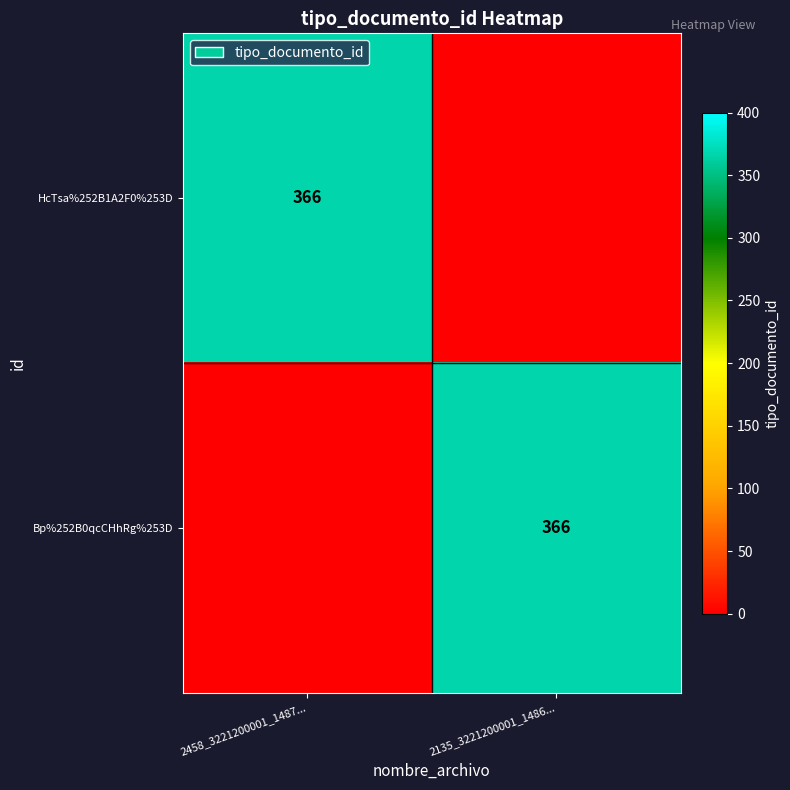

True or false: Bp%252B0qcCHhRg%253D has a value of 647 at 2135_3221200001_1486....

False